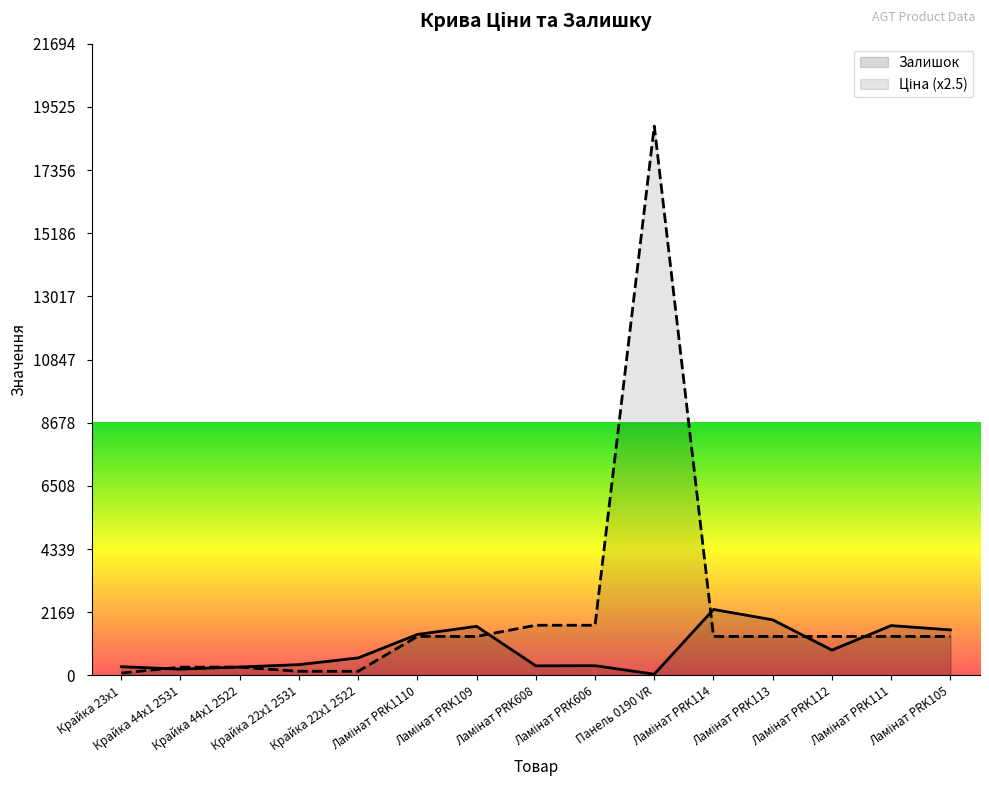

What is the average value of the Ціна series?

2174.0